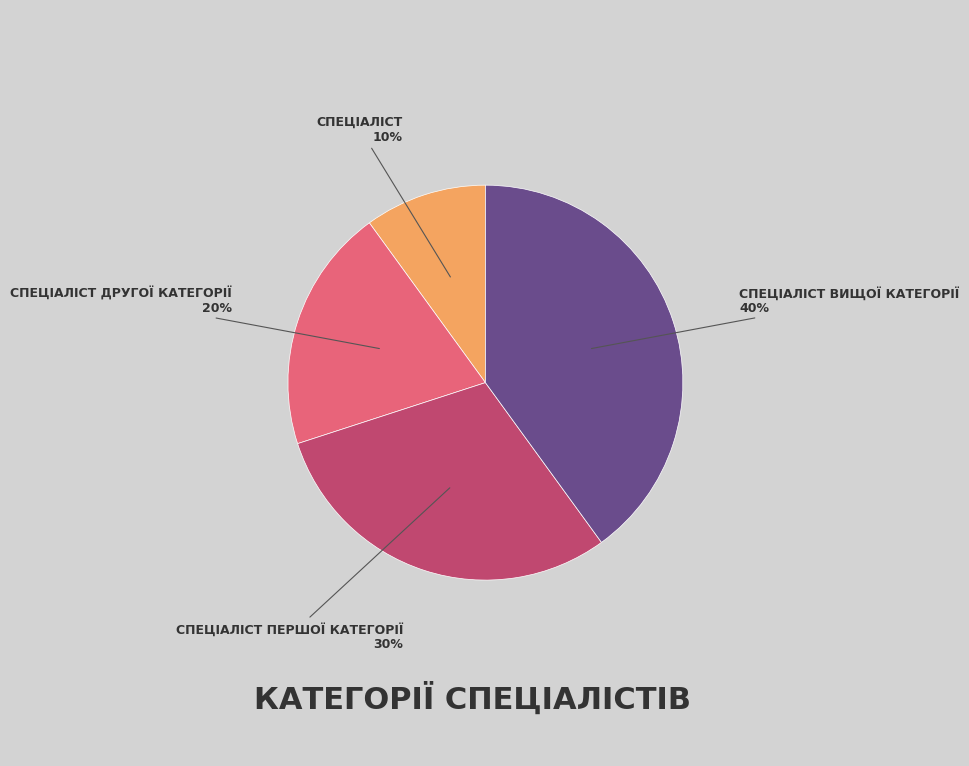

Count the number of slices in the pie.

4